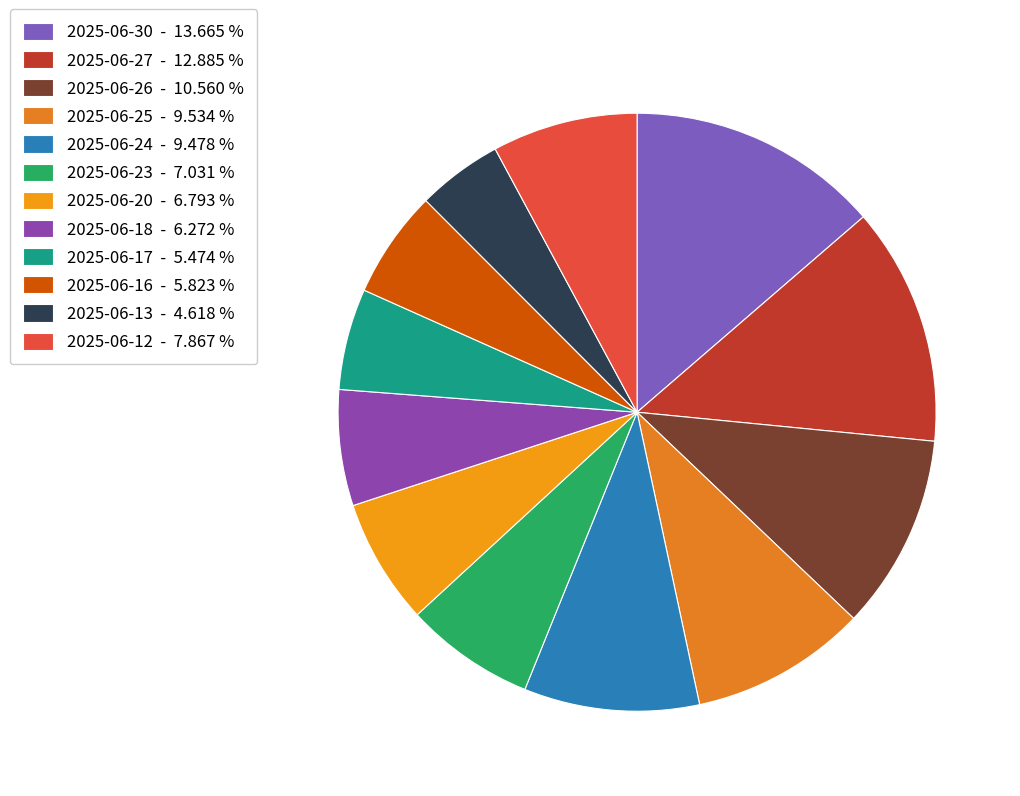

To the nearest percent, what portion does 2025-06-20 represent?

7%